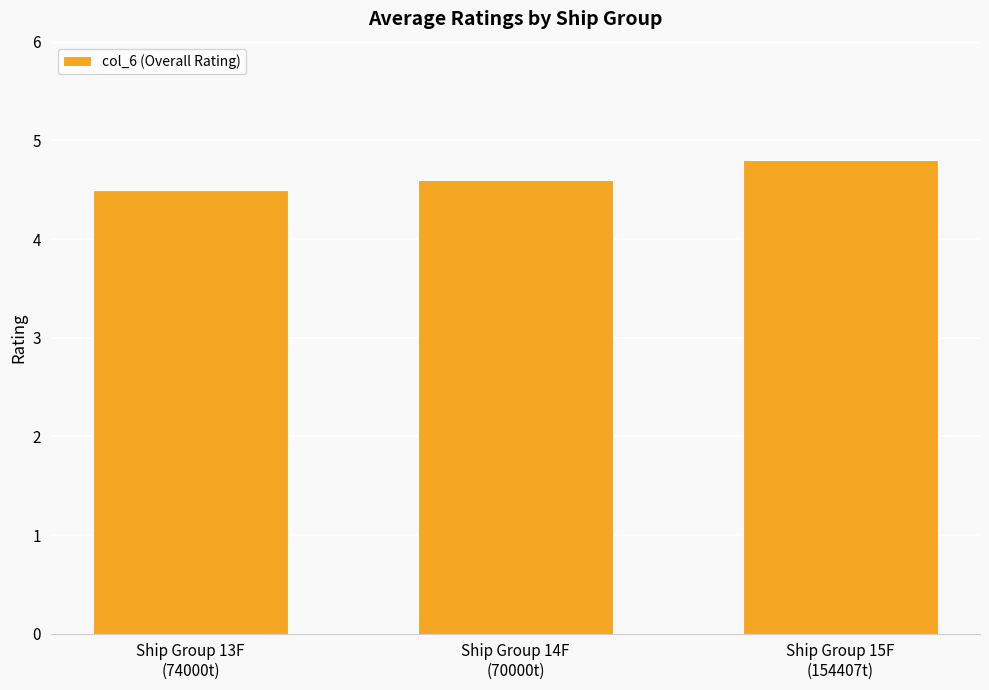

Which label corresponds to the smallest value in the chart?

Ship Group 13F
(74000t)